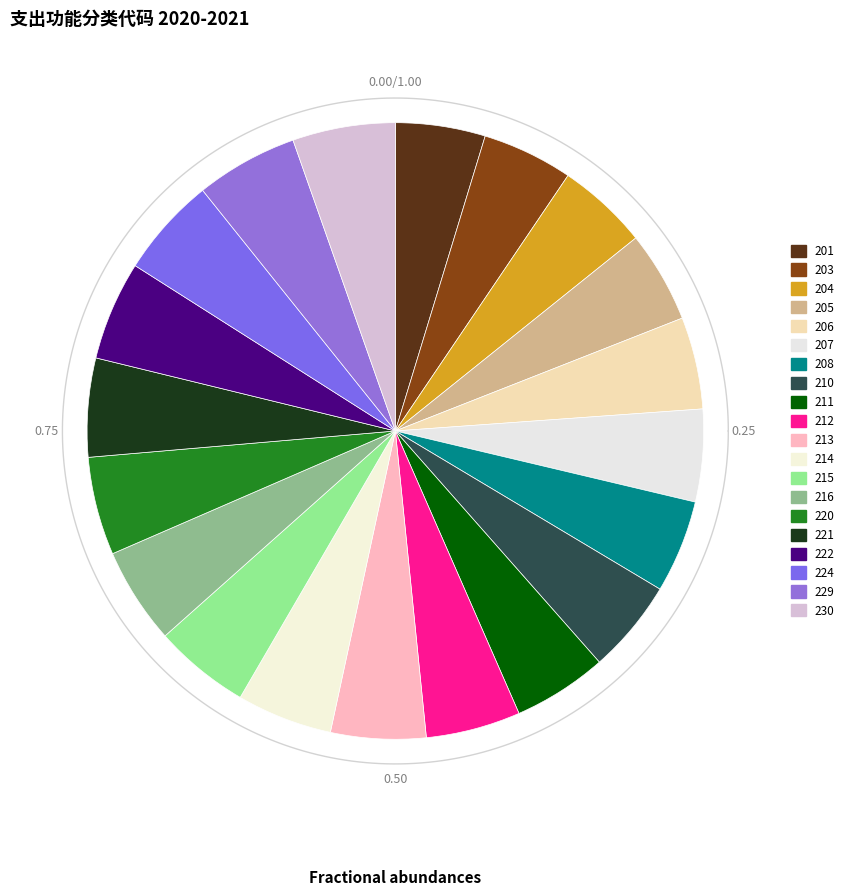

How many segments does this pie chart have?

20